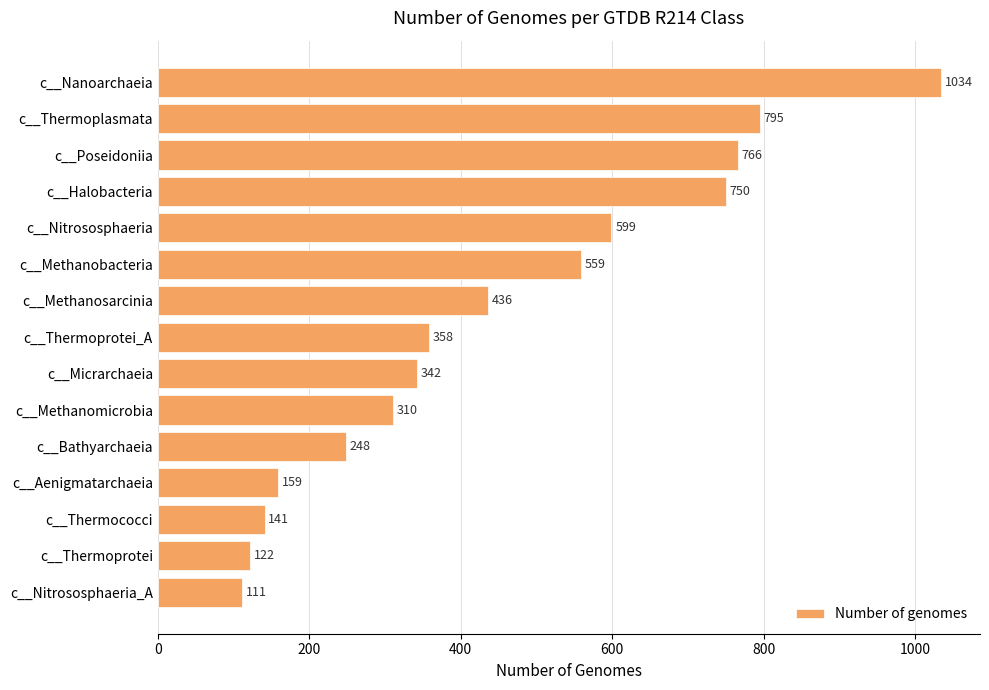

Reading top to bottom, what are all the values shown in this chart?

c__Nanoarchaeia=1034	c__Thermoplasmata=795	c__Poseidoniia=766	c__Halobacteria=750	c__Nitrososphaeria=599	c__Methanobacteria=559	c__Methanosarcinia=436	c__Thermoprotei_A=358	c__Micrarchaeia=342	c__Methanomicrobia=310	c__Bathyarchaeia=248	c__Aenigmatarchaeia=159	c__Thermococci=141	c__Thermoprotei=122	c__Nitrososphaeria_A=111